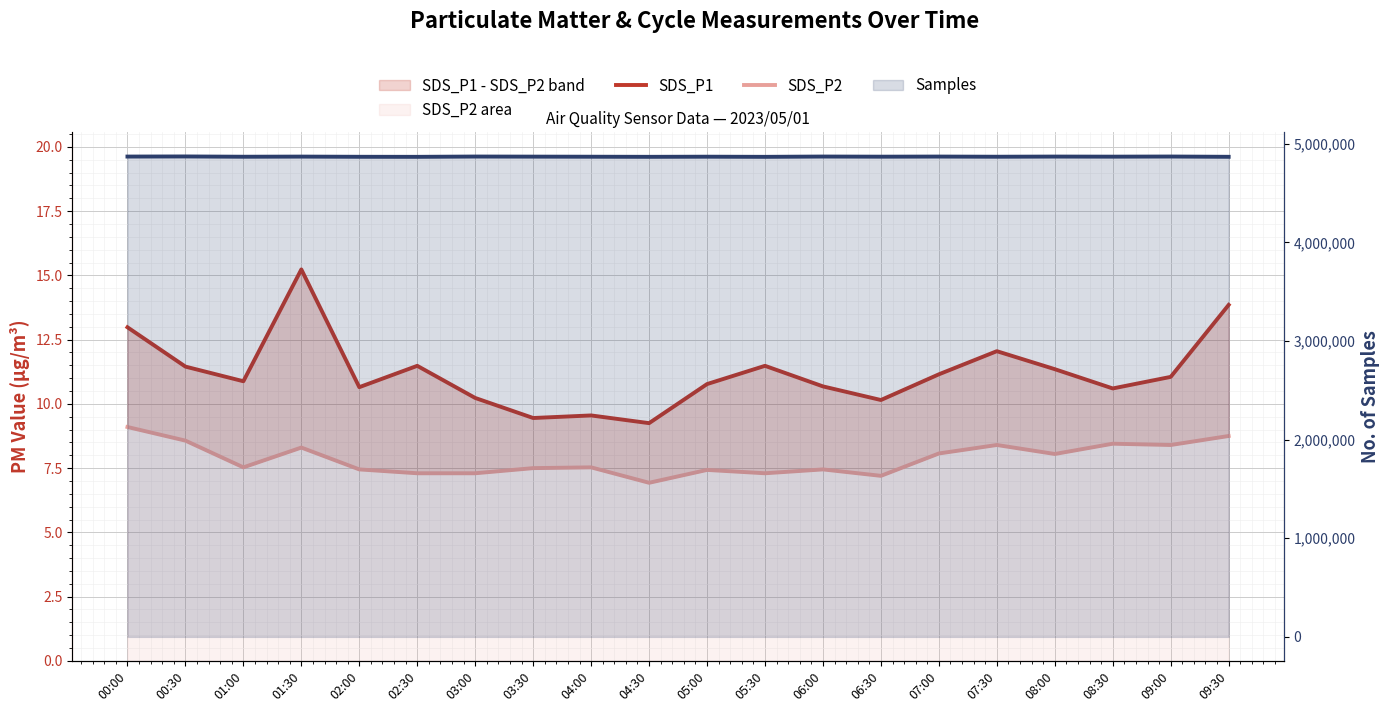

What is the label of the 14th point from the right?

03:00